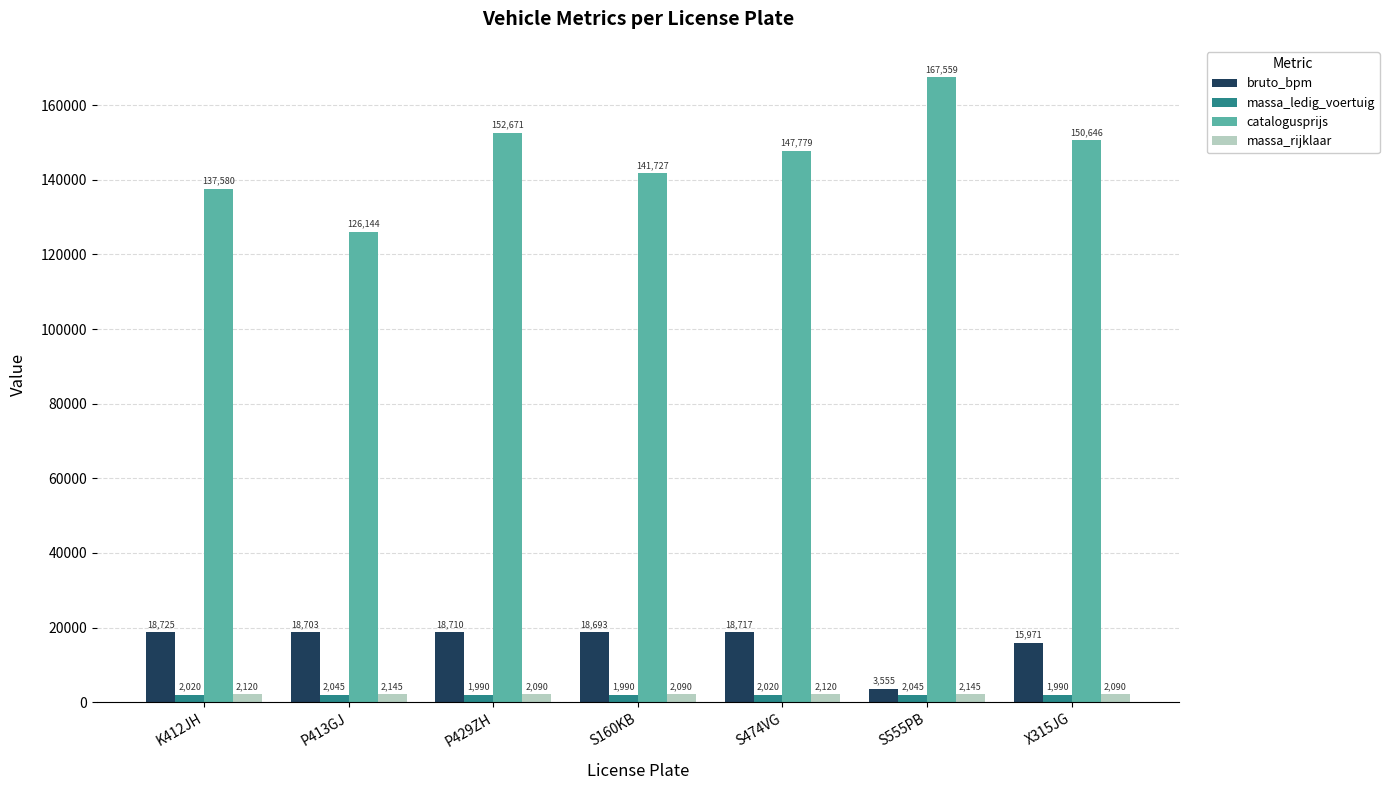

The value of catalogusprijs at S555PB is 287812. True or false?

False